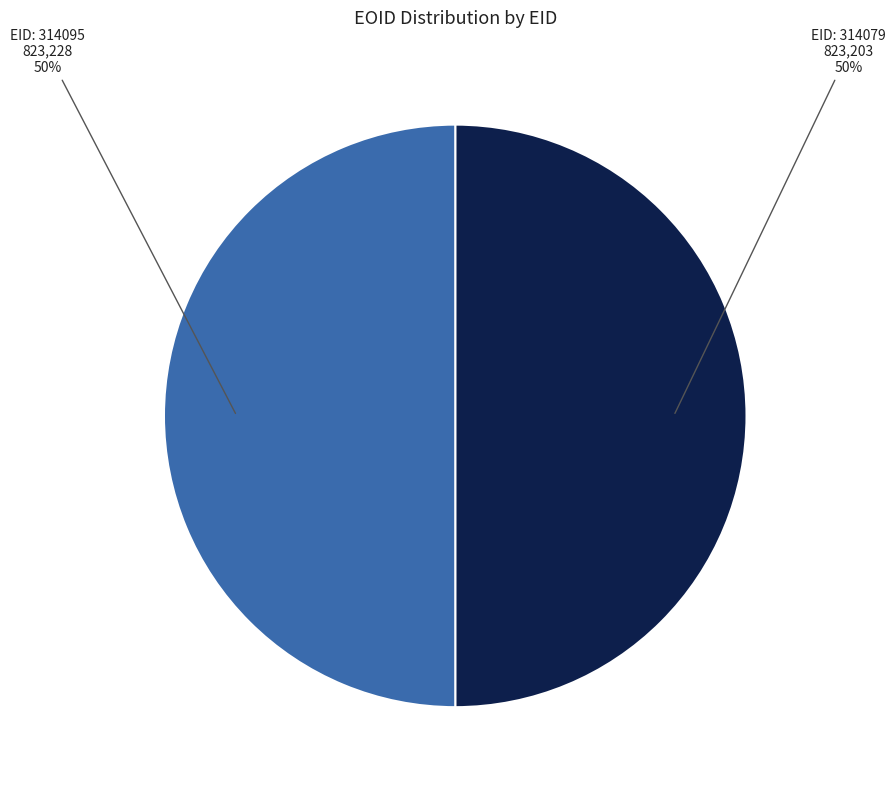

Count the number of slices in the pie.

2